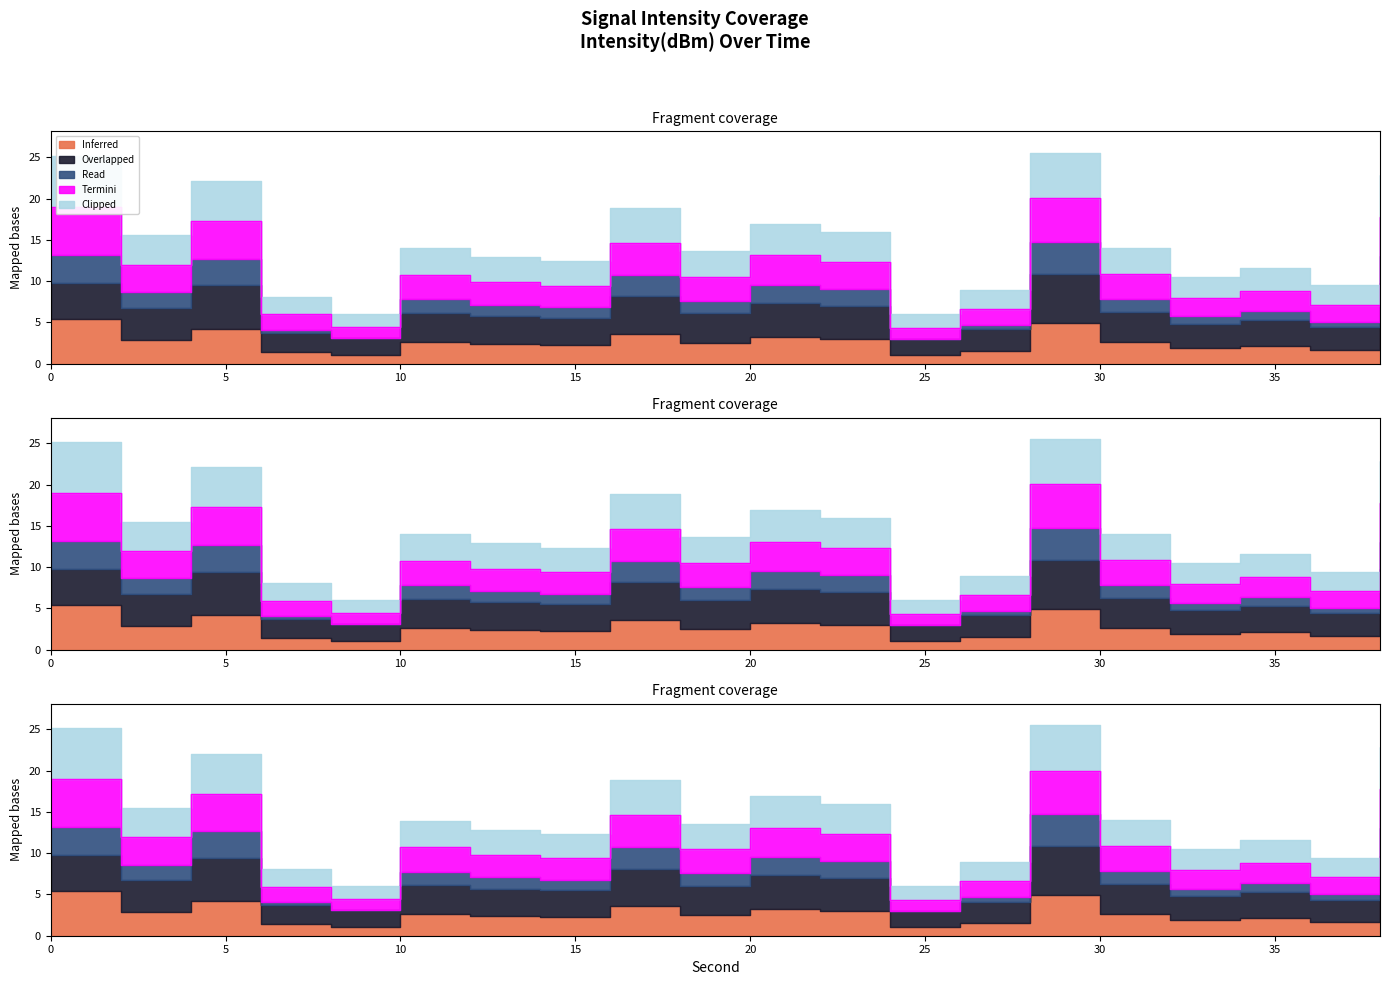

True or false: Read has a value of 19.0 at 0.

True